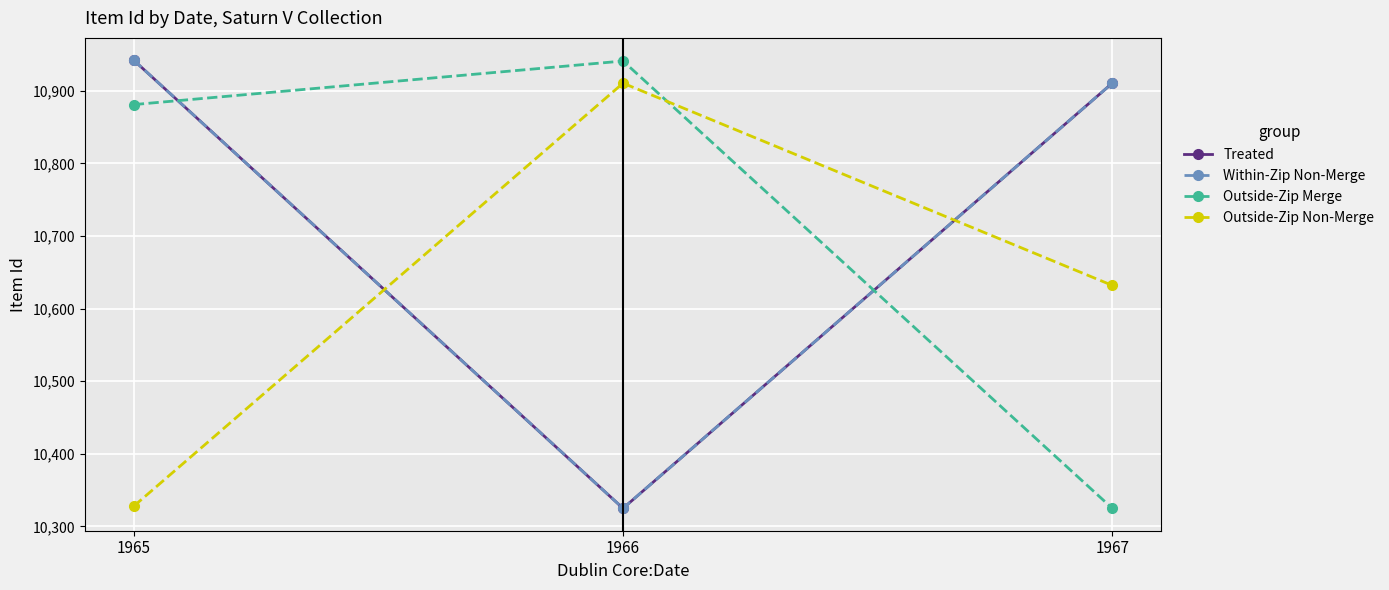

Is this an area chart (filled region under the line)?

No